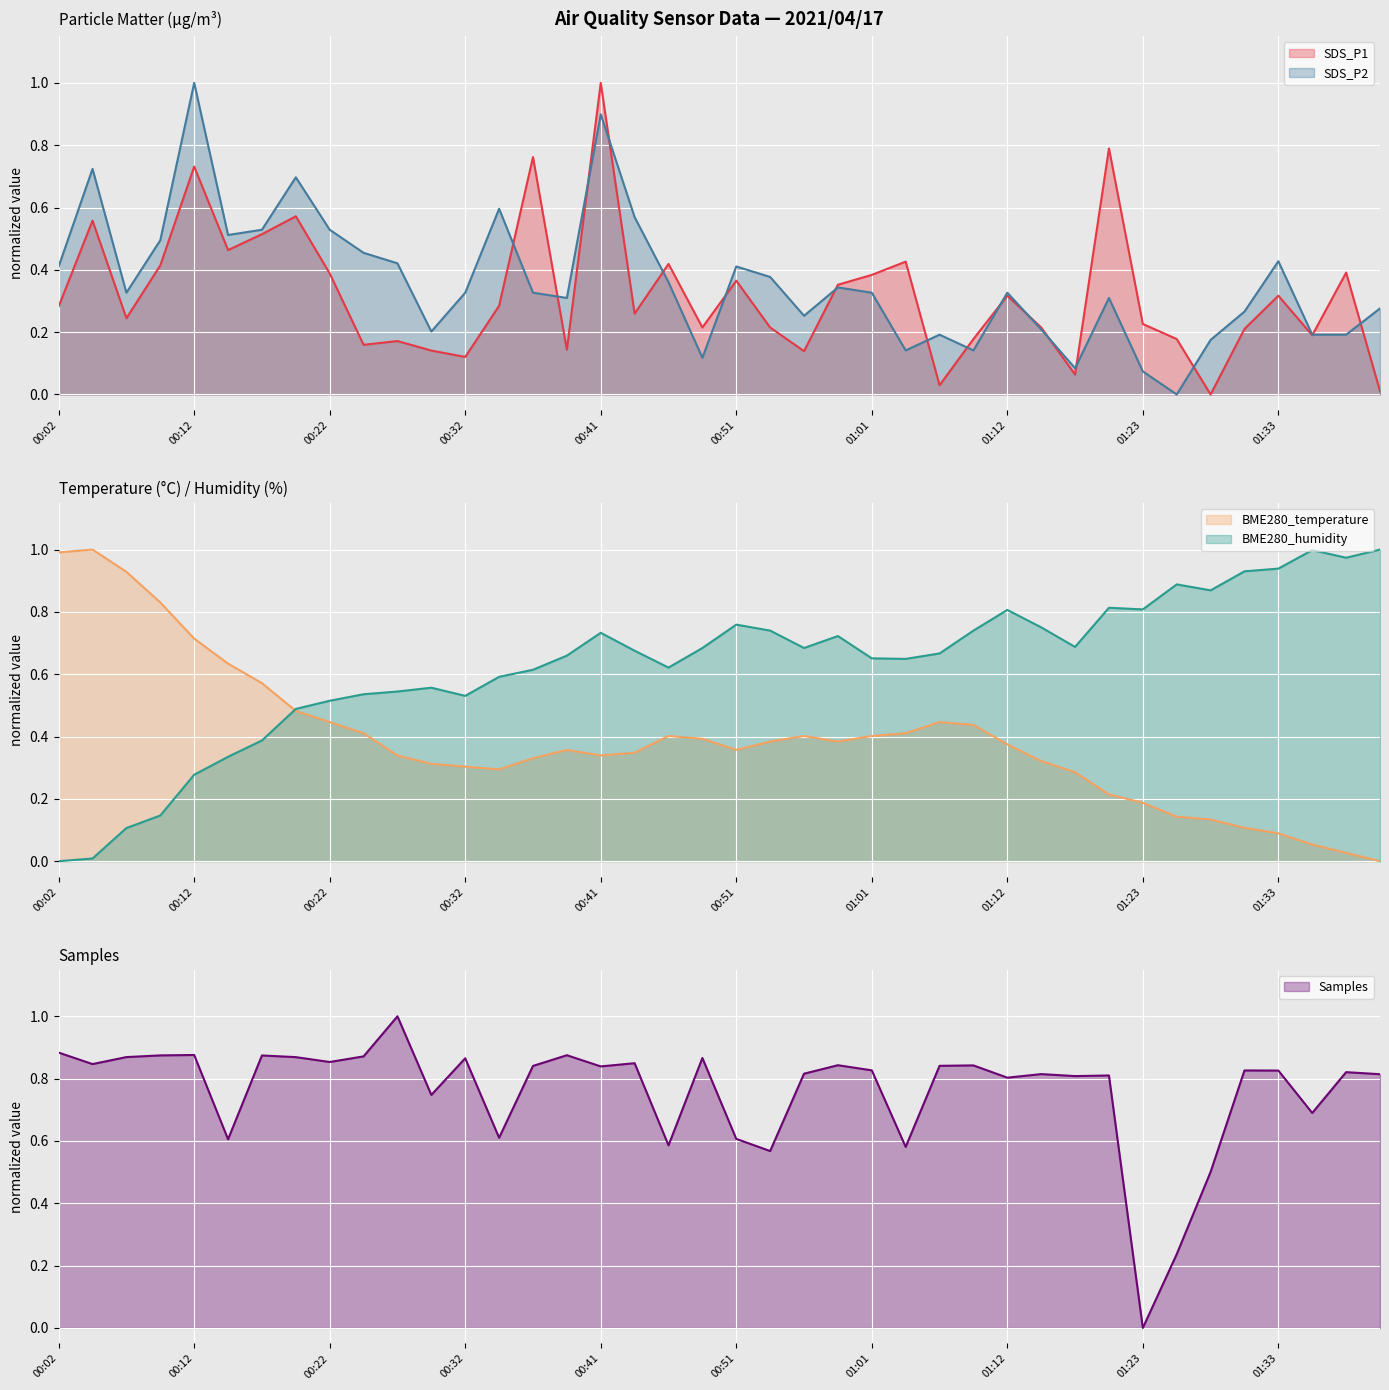

The value of SDS_P2 (line) at 38 is 0.2. True or false?

True